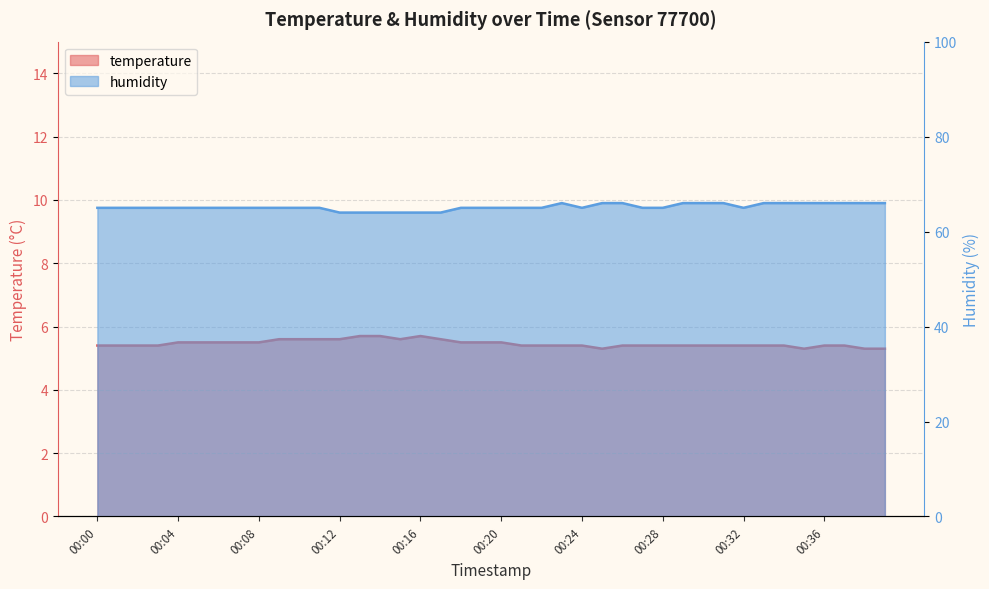

What is the difference between the highest and lowest values at 00:21?

59.6